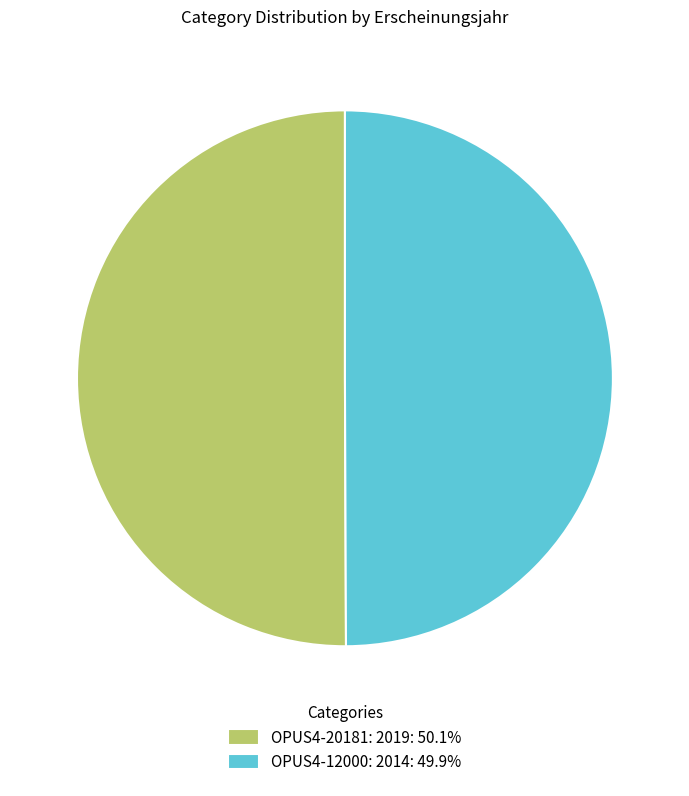

Do OPUS4-20181: 2019: 50.1% and OPUS4-12000: 2014: 49.9% together represent more than half of the pie?

Yes